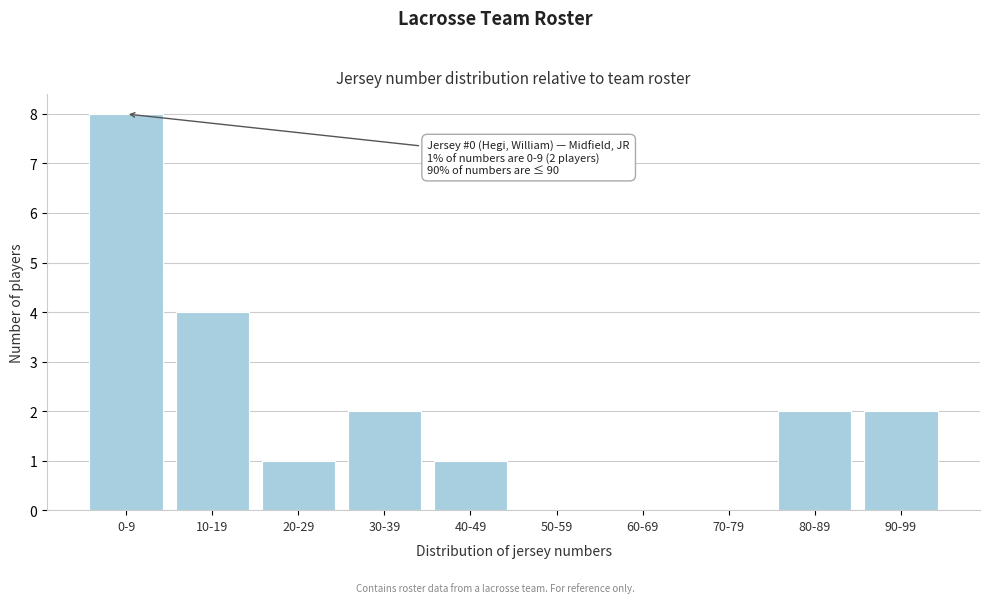

Reading left to right, transcribe all the data shown in this chart.

0-9=8	10-19=4	20-29=1	30-39=2	40-49=1	50-59=0	60-69=0	70-79=0	80-89=2	90-99=2